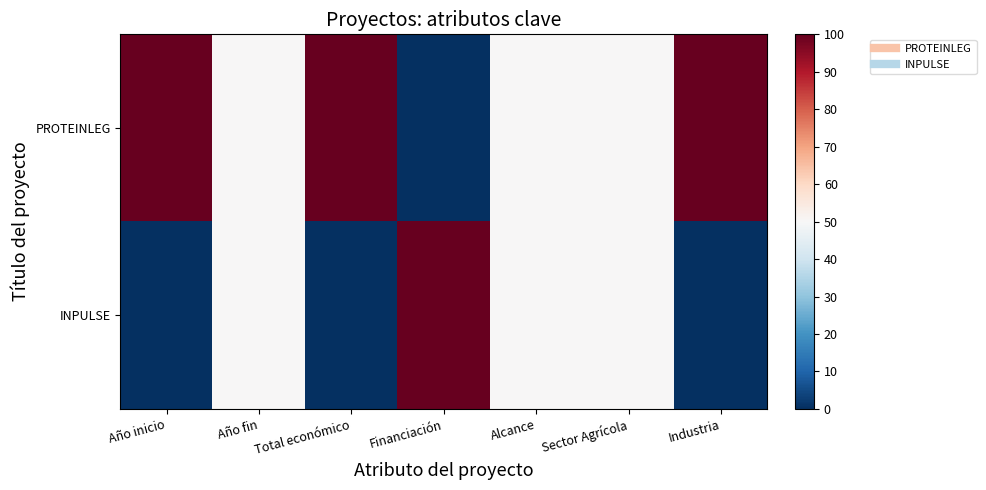

Reading left to right, transcribe all the data shown in this chart.

PROTEINLEG: Año inicio=100	Año fin=50	Total económico=100	Financiación=0	Alcance=50	Sector Agrícola=50	Industria=100
INPULSE: Año inicio=0	Año fin=50	Total económico=0	Financiación=100	Alcance=50	Sector Agrícola=50	Industria=0